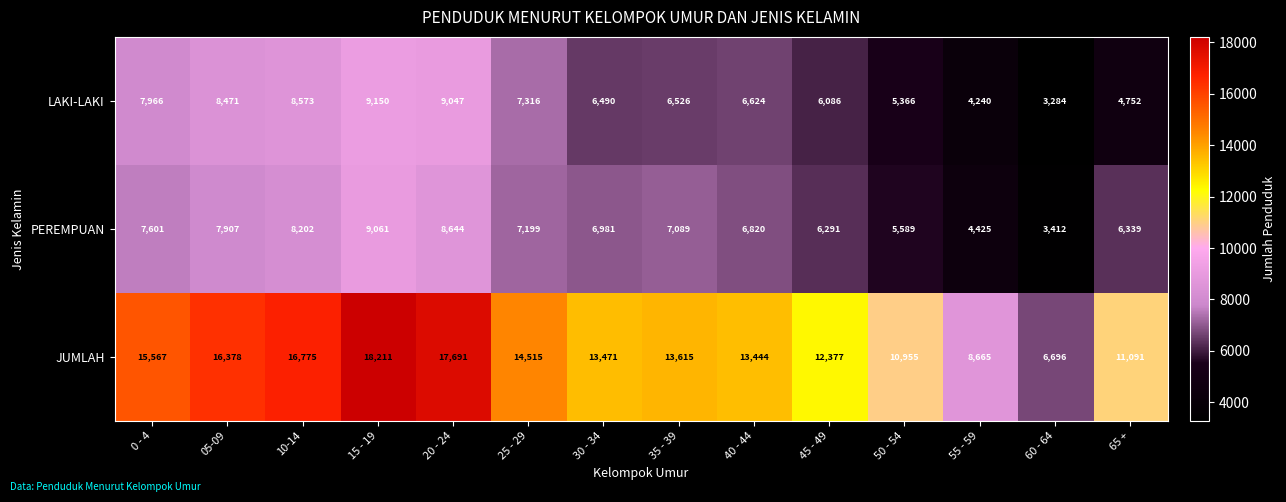

The LAKI-LAKI series shows 2341 at 30 - 34. True or false?

False